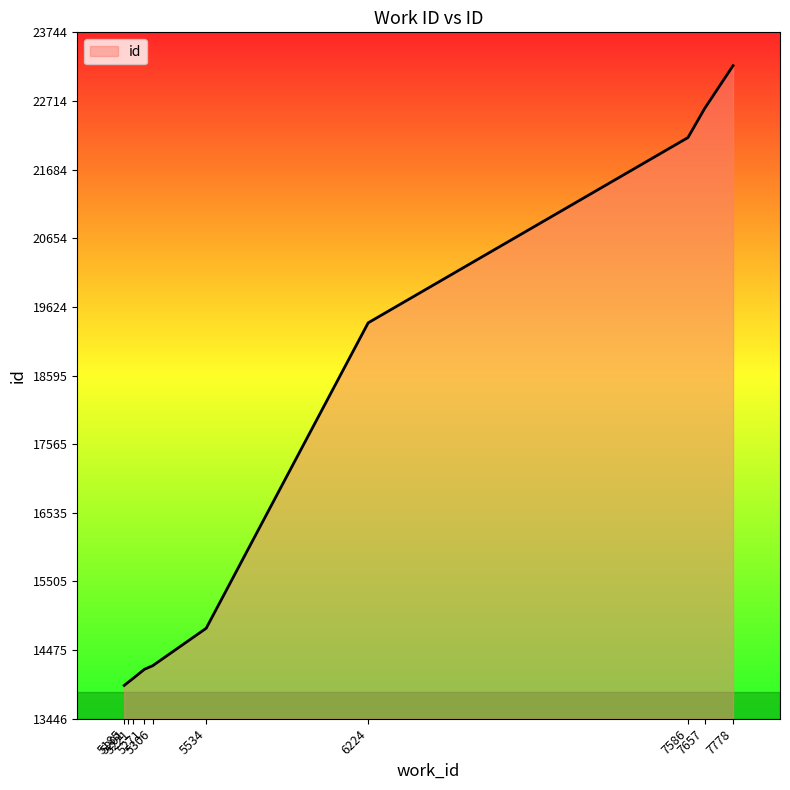

The value at 5306 is 3665. True or false?

False